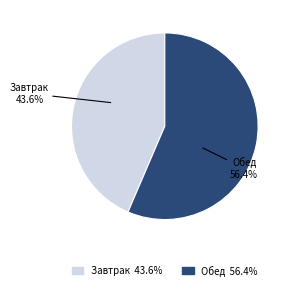

Which slice is the largest?

Обед